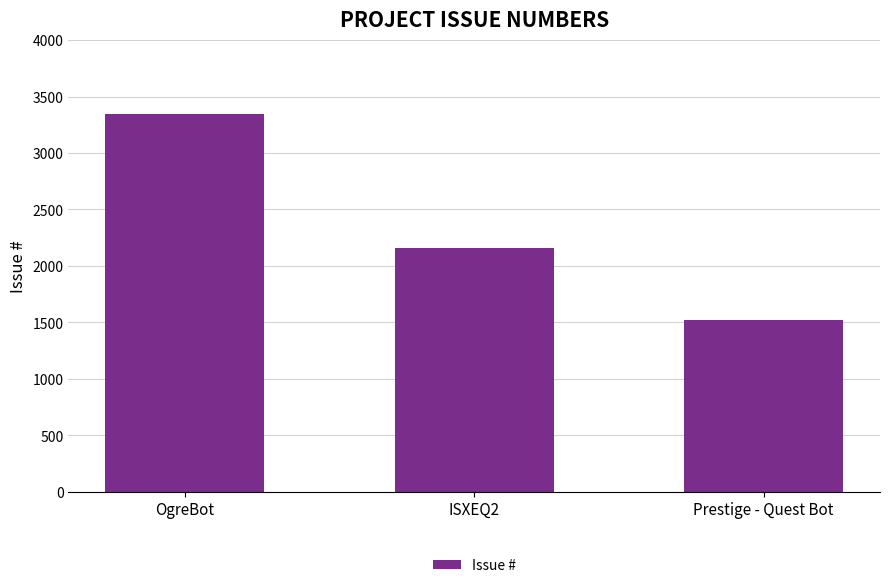

Between Prestige - Quest Bot and OgreBot, which is larger?

OgreBot